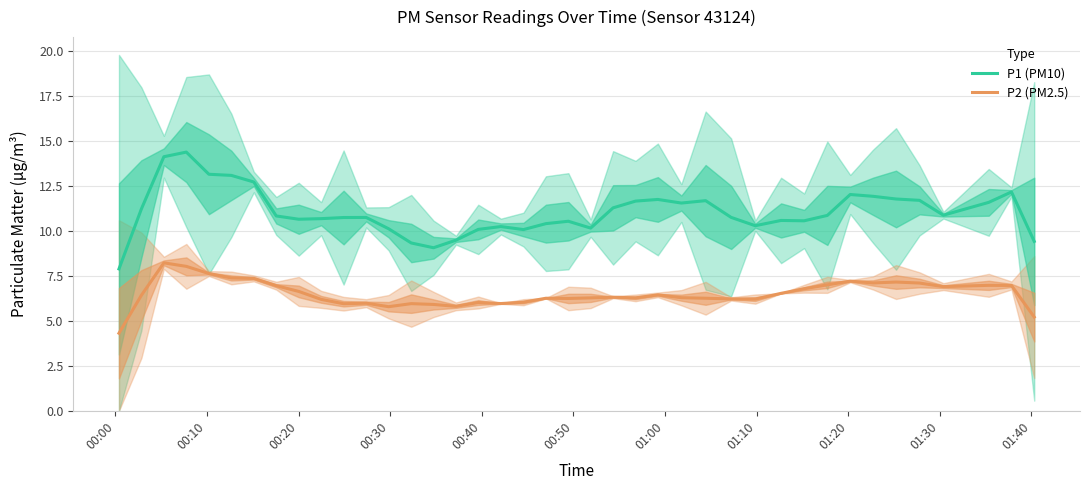

How many values in the P2 (PM2.5) series exceed 6?

31